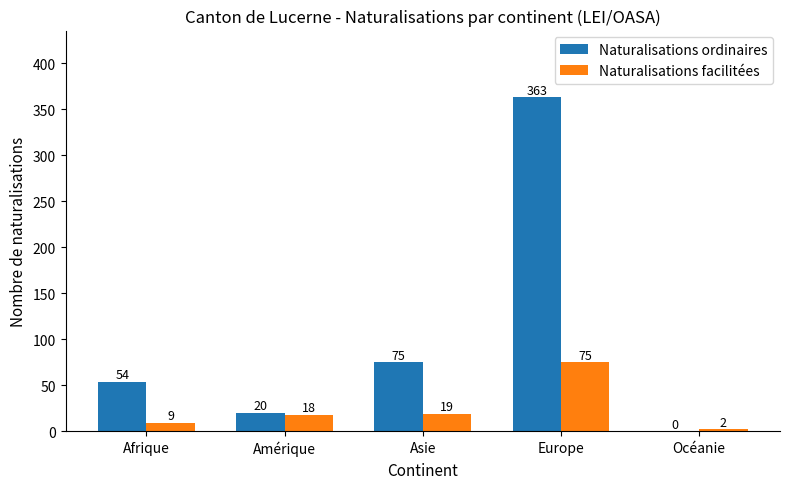

At which label is Naturalisations ordinaires closest to 181?

Asie